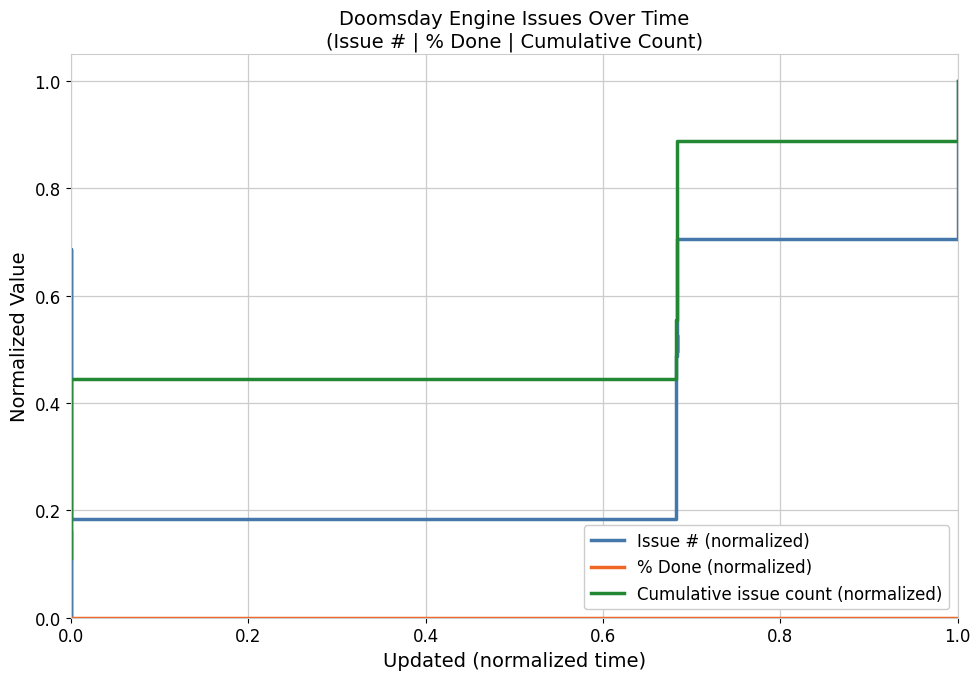

What is the total value across all series at 0.0?

0.3